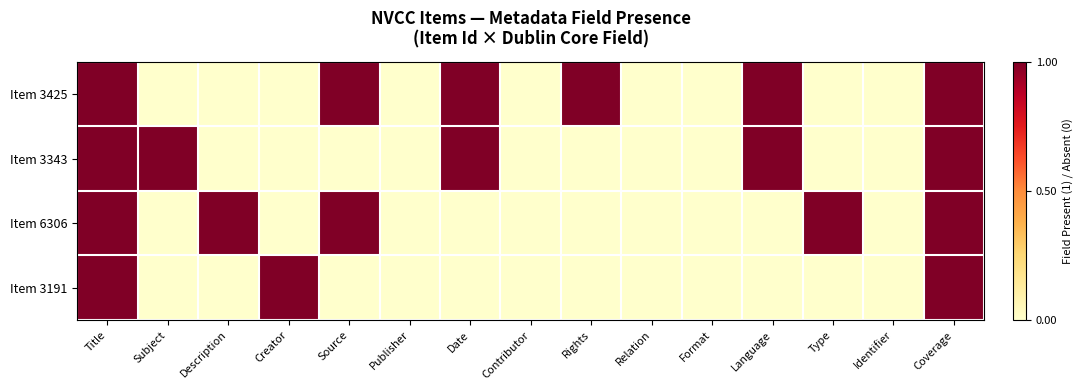

At how many categories does at least one series exceed 0?

10